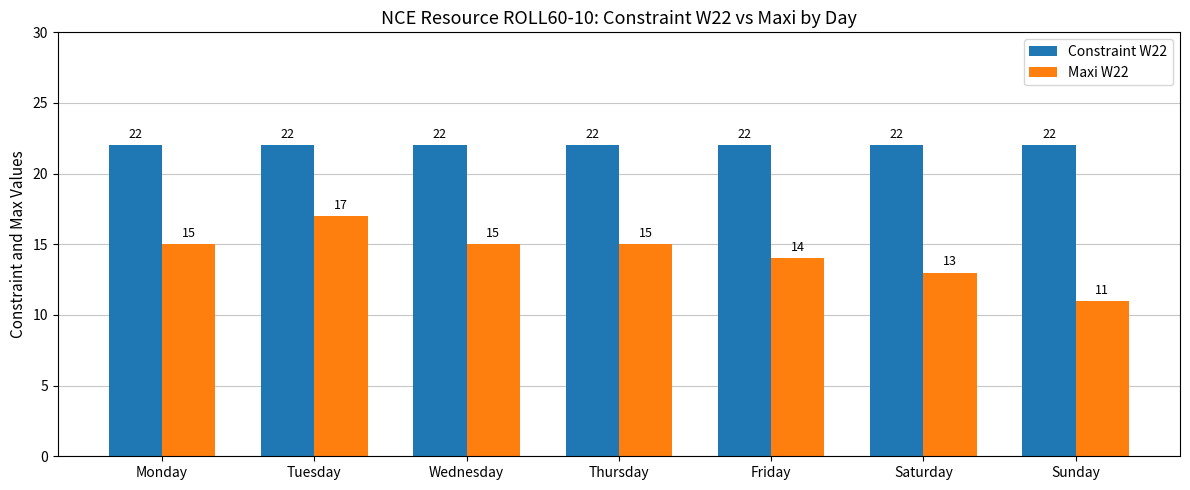

Reading left to right, transcribe all the data shown in this chart.

Constraint W22: Monday=22	Tuesday=22	Wednesday=22	Thursday=22	Friday=22	Saturday=22	Sunday=22
Maxi W22: Monday=15	Tuesday=17	Wednesday=15	Thursday=15	Friday=14	Saturday=13	Sunday=11